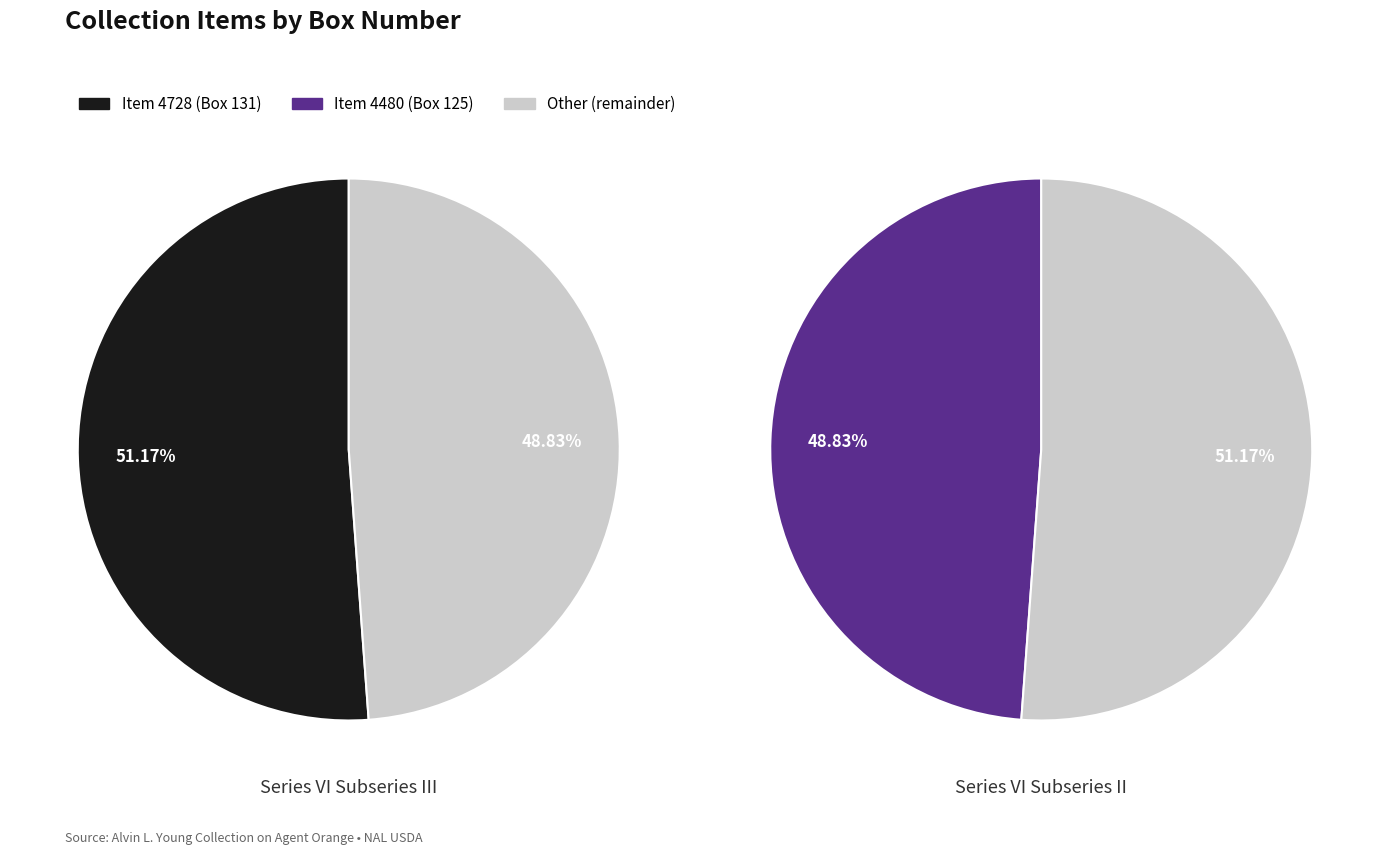

Rank the categories by value from highest to lowest.

4728, 4480